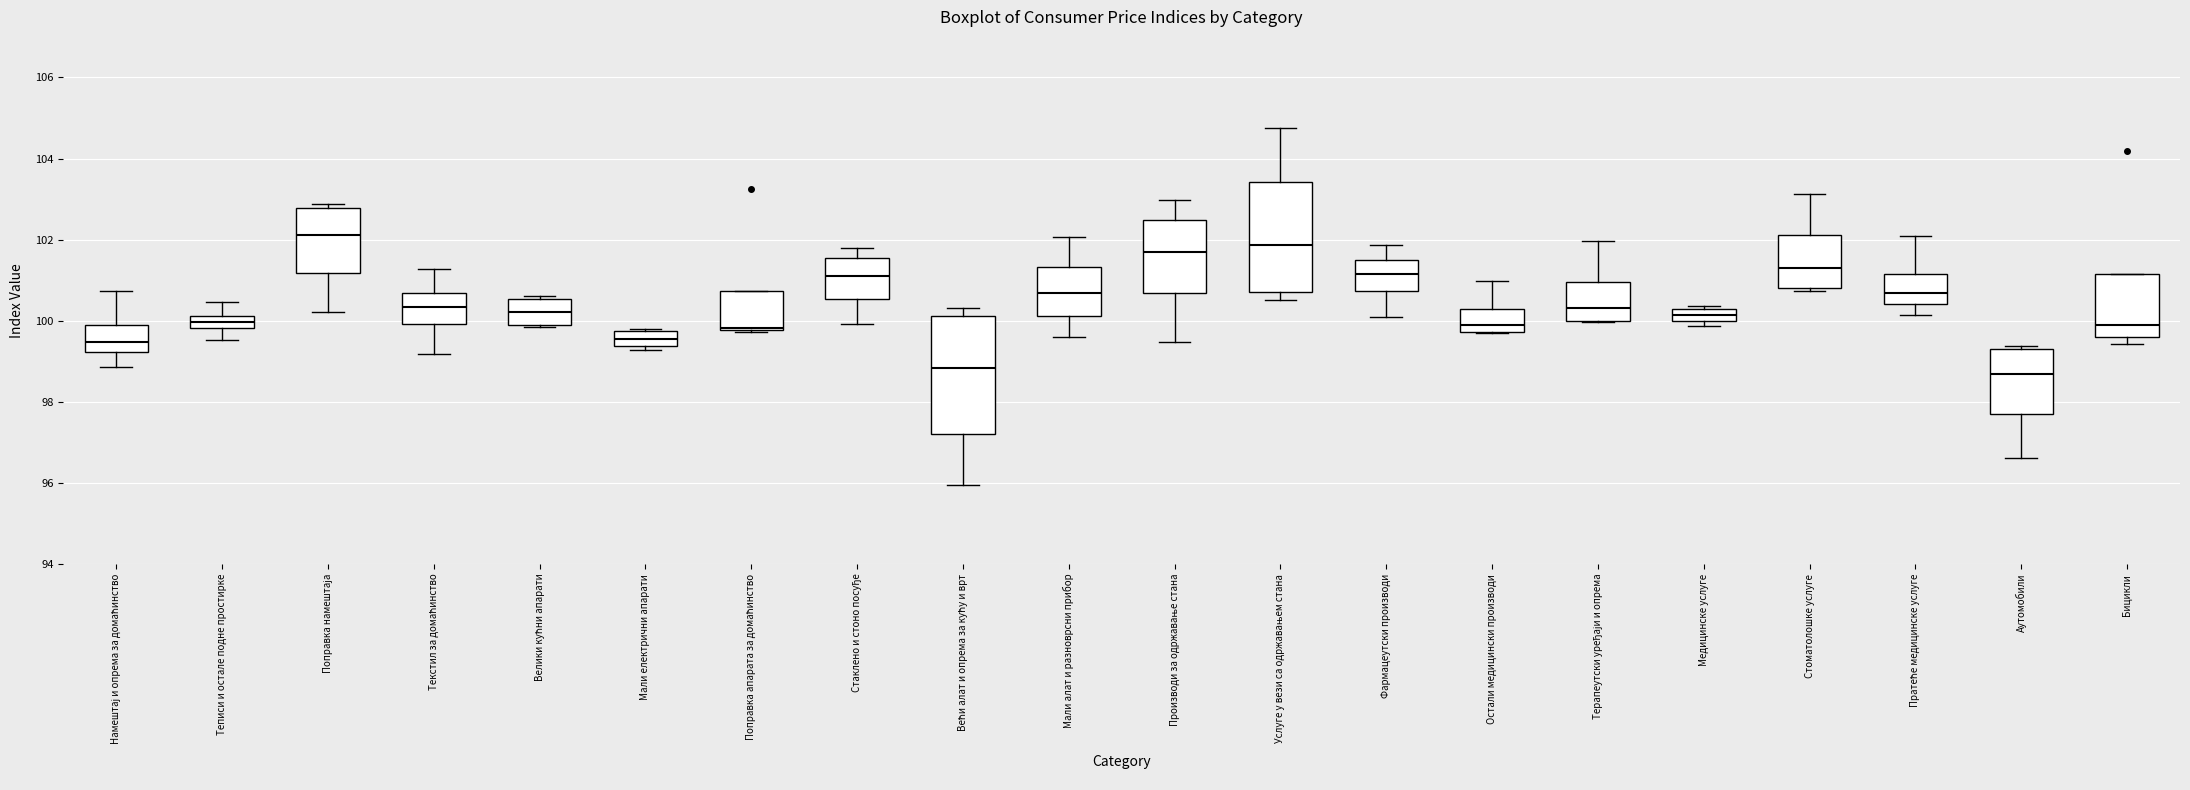

Where is the upper edge of the box for Мали алат и разноврсни прибор on the y-axis? The values are not printed on the chart, so give them approximately, as read against the axis.

101.4